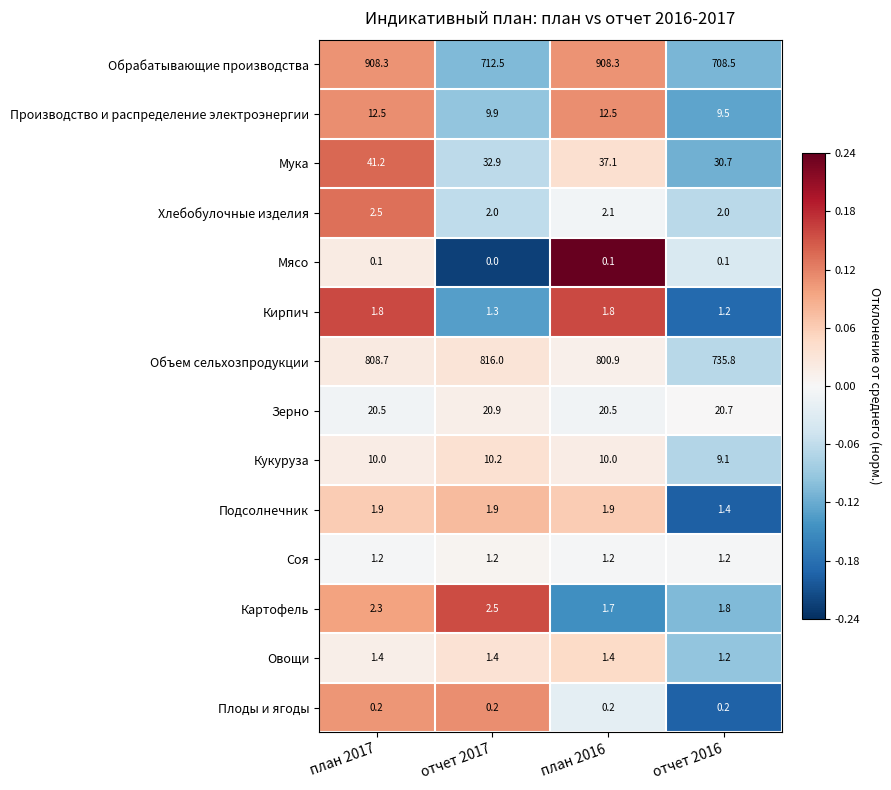

At which category does the chart reach its minimum across all series?

отчет 2017